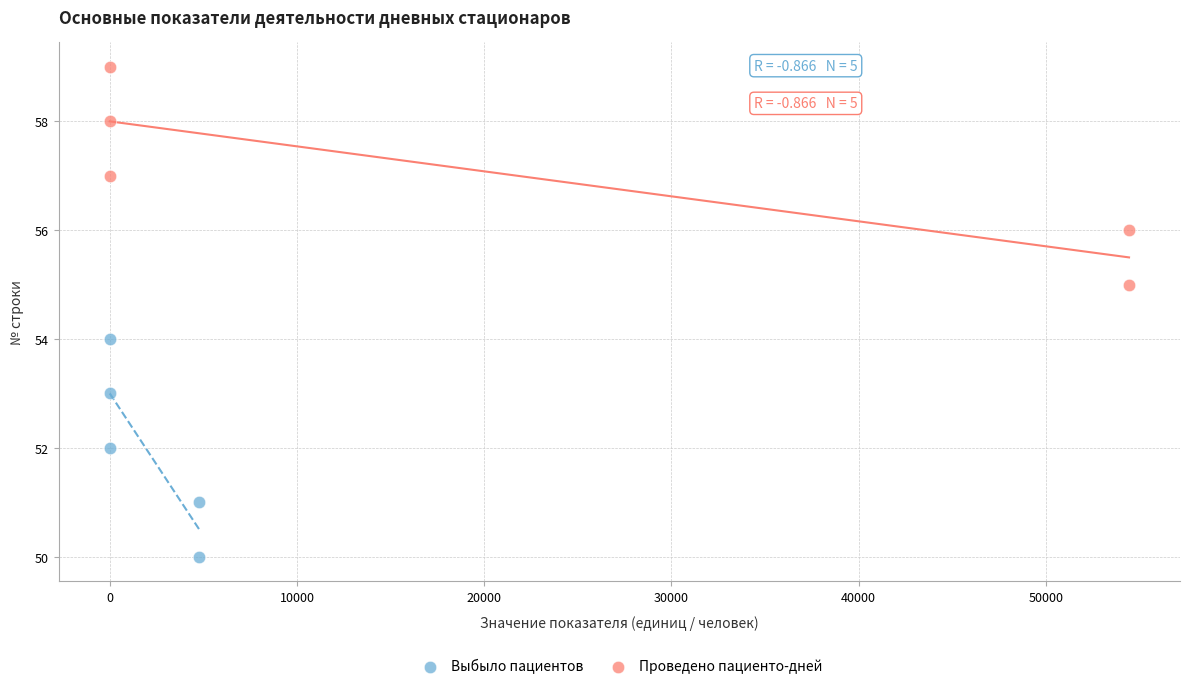

Which series contains the highest Y value?

Проведено пациенто-дней